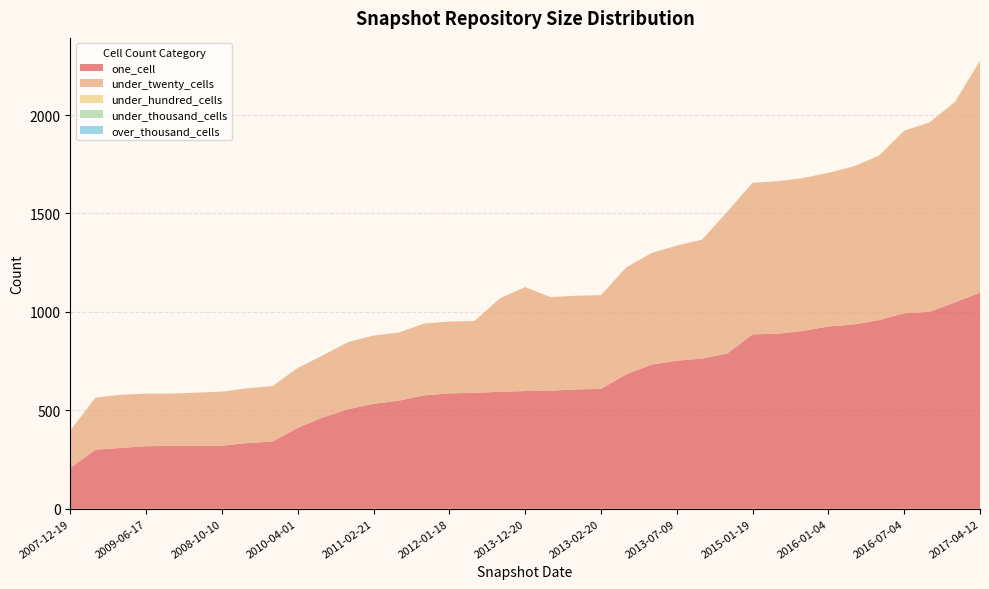

Reading left to right, what are all the values shown in this chart?

one_cell: 207	300	309	318	319	319	320	334	341	411	464	506	533	549	576	586	589	594	598	600	606	609	683	732	752	763	789	886	889	903	926	936	958	993	1000	1048	1098
under_twenty_cells: 191	265	270	267	266	271	275	278	282	304	316	341	347	346	365	365	365	475	528	475	476	476	543	567	585	604	720	770	775	777	780	803	835	927	962	1016	1176
under_hundred_cells: 0	0	0	0	0	0	0	0	0	0	0	0	0	0	0	0	0	0	0	0	0	0	0	0	0	0	0	0	0	0	1	0	1	1	1	4	4
under_thousand_cells: 0	0	0	0	0	0	0	0	0	0	0	0	0	0	0	0	0	0	0	0	0	0	0	0	0	0	0	0	0	0	0	0	0	0	0	0	0
over_thousand_cells: 0	0	0	0	0	0	0	0	0	0	0	0	0	0	0	0	0	0	0	0	0	0	0	0	0	0	0	0	0	0	0	0	0	0	0	0	0